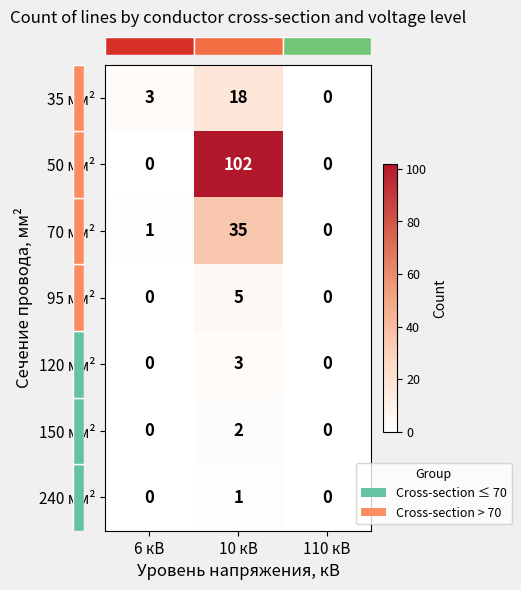

Which series changed the most between 10 кВ and 110 кВ?

50 мм²